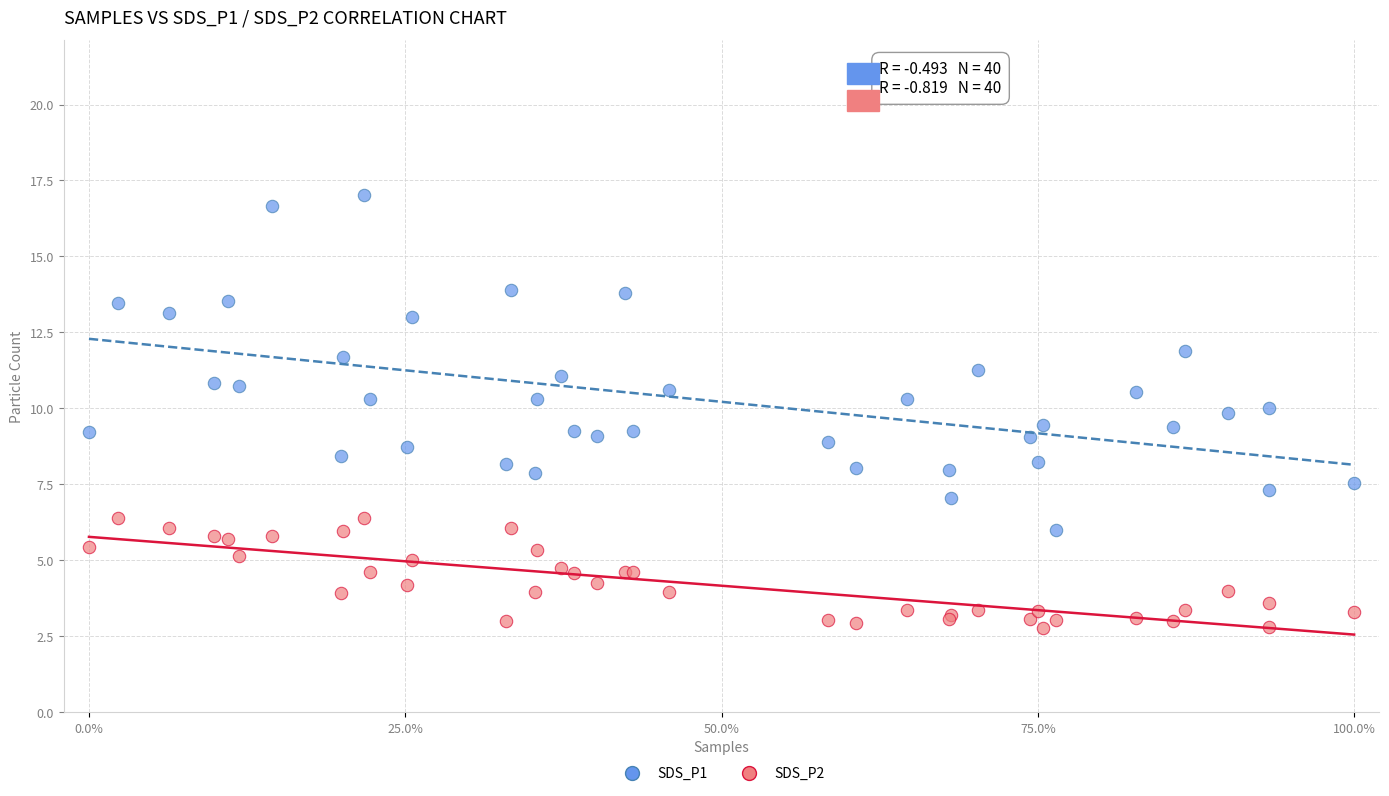

Which series contains the highest Y value?

SDS_P1